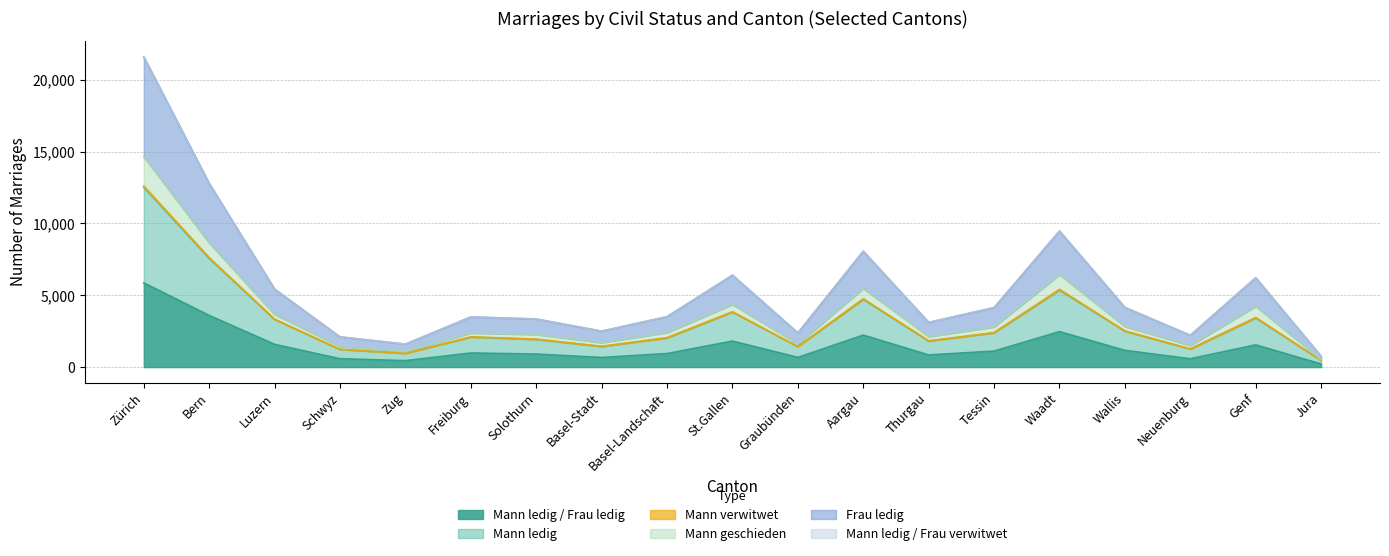

True or false: Mann ledig / Frau ledig and Frau ledig cross at least once.

False